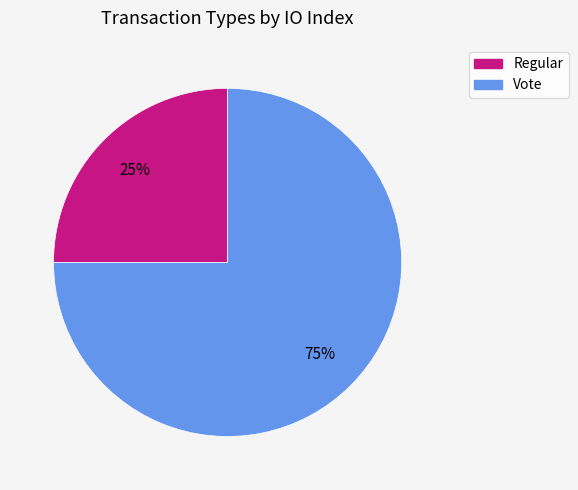

Between Vote and Regular, which is larger?

Vote